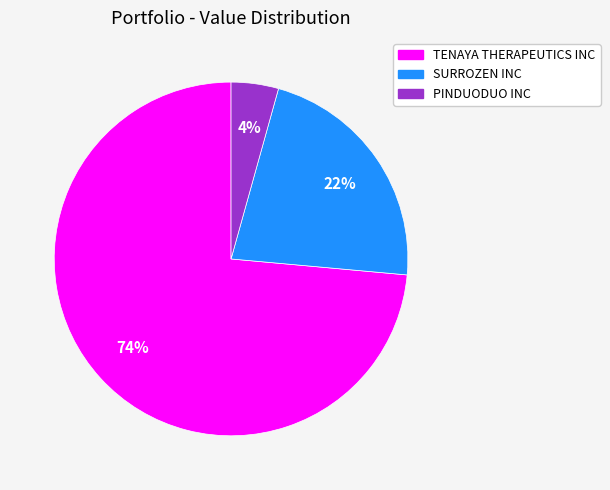

How many segments does this pie chart have?

3